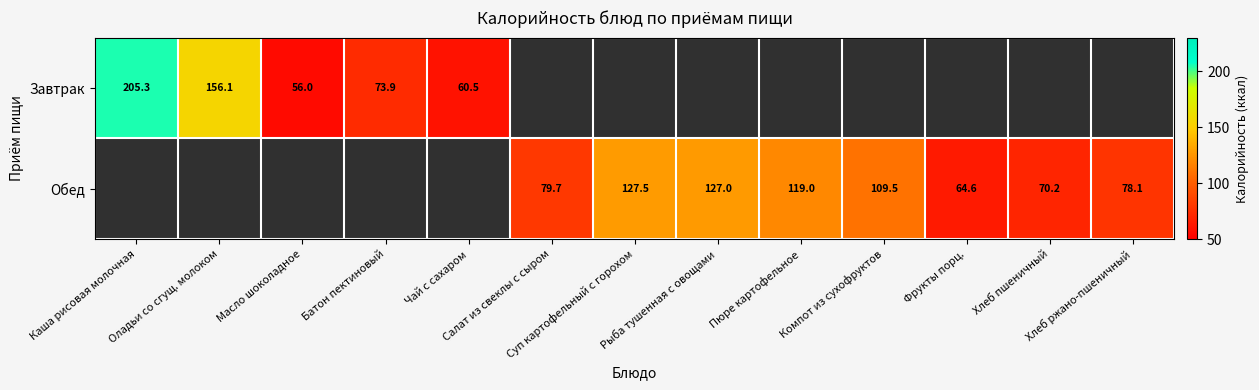

Where is Завтрак nearest to the value 130?

Оладьи со сгущ. молоком